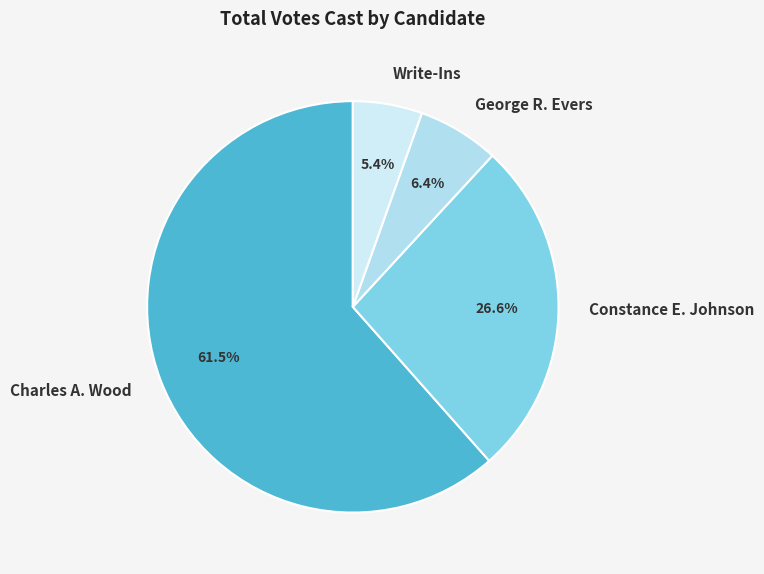

True or false: Charles A. Wood accounts for 74% of the total.

False